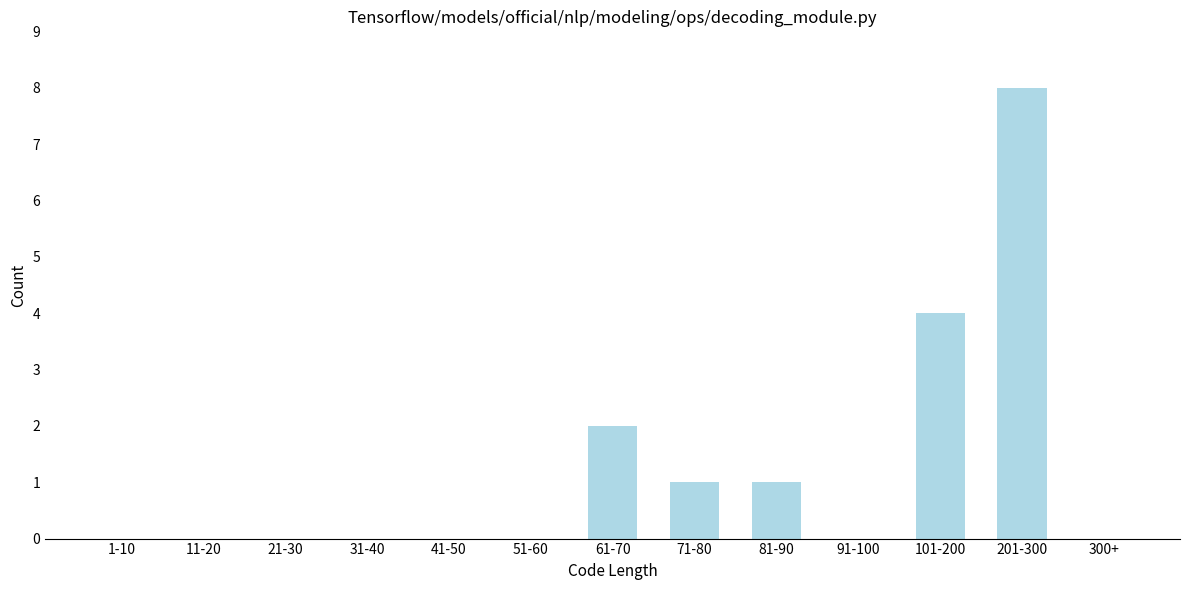

Reading left to right, list all the values displayed in this chart.

1-10=0	11-20=0	21-30=0	31-40=0	41-50=0	51-60=0	61-70=2	71-80=1	81-90=1	91-100=0	101-200=4	201-300=8	300+=0